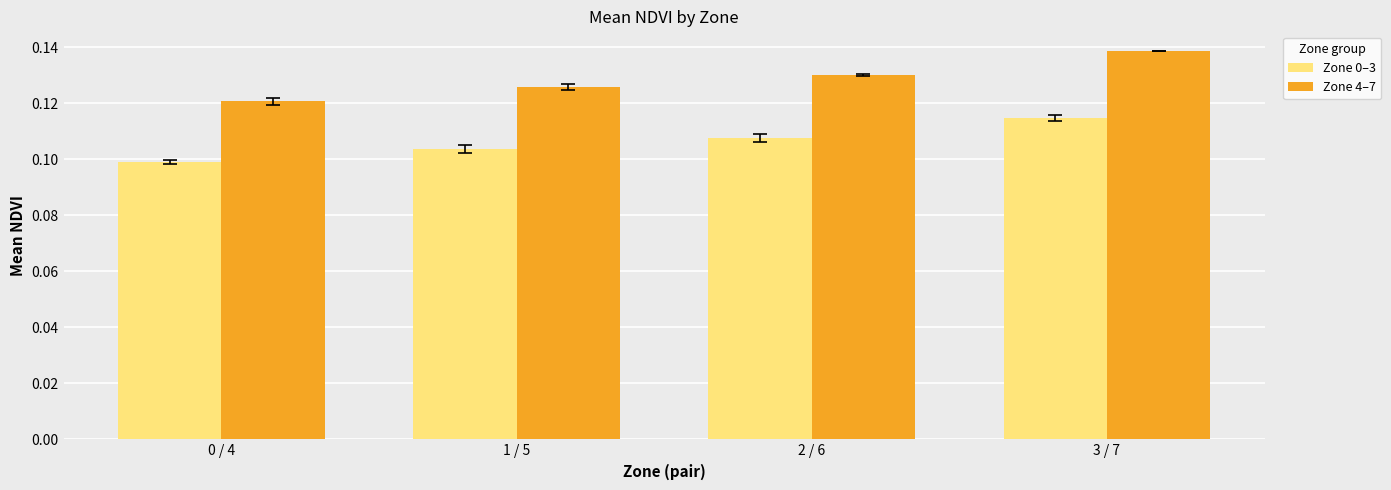

List the series in order of their overall mean, lowest first.

Zone 0–3, Zone 4–7